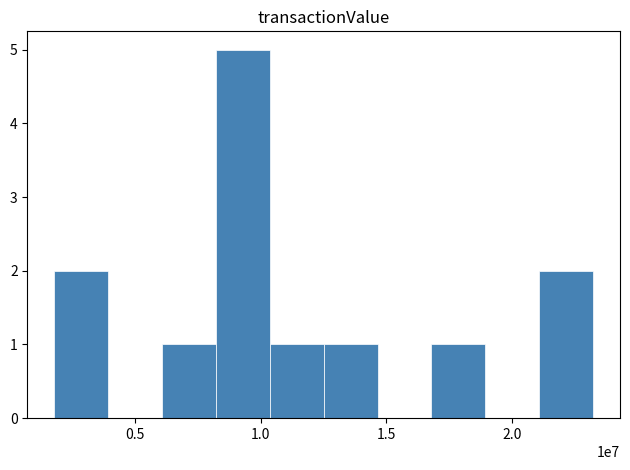

What is the sum of all values?

13